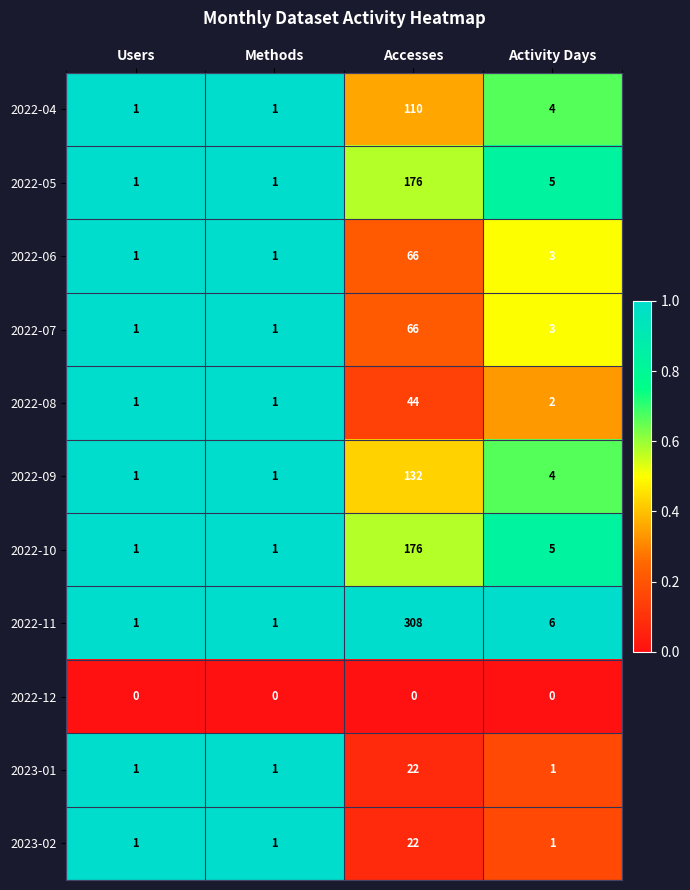

True or false: 2022-11 has a value of 6 at Activity Days.

True